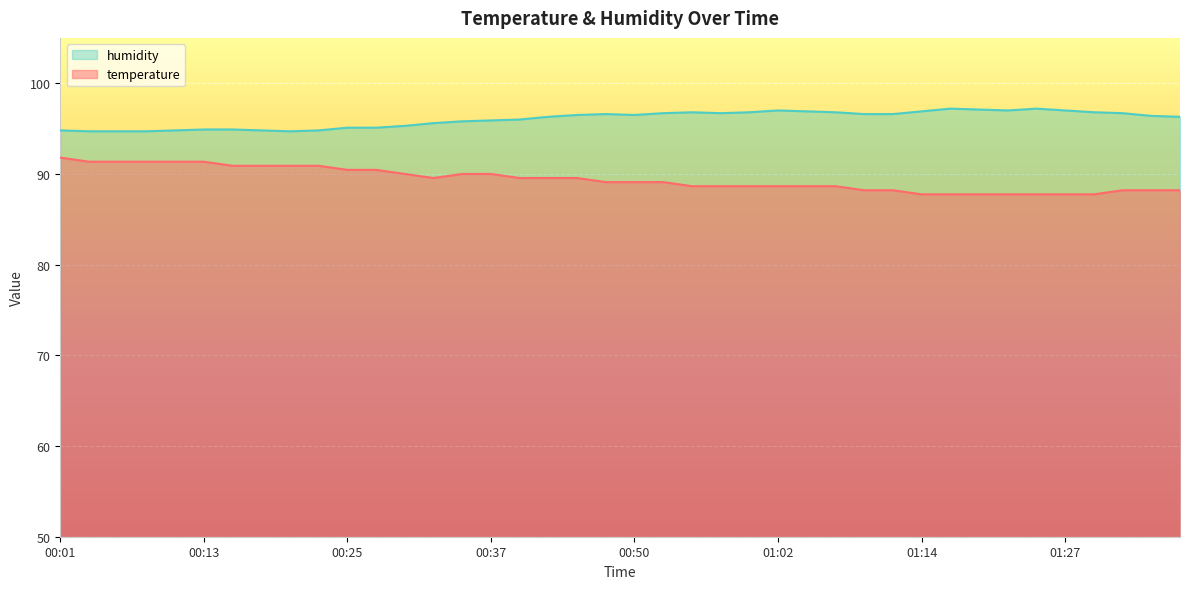

Is the value of temperature at 01:12 greater than the value of humidity at 01:29?

No